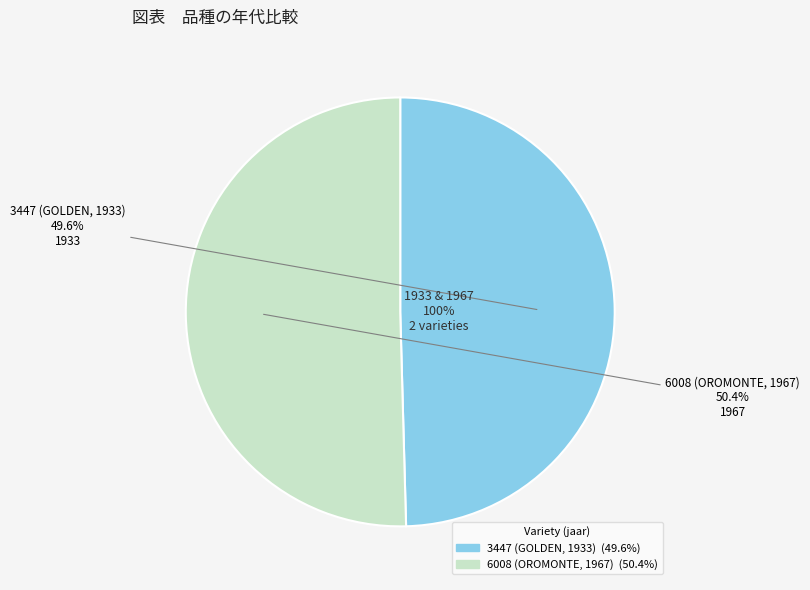

Is it true that 3447 (GOLDEN, 1933) is 55% of the pie?

False